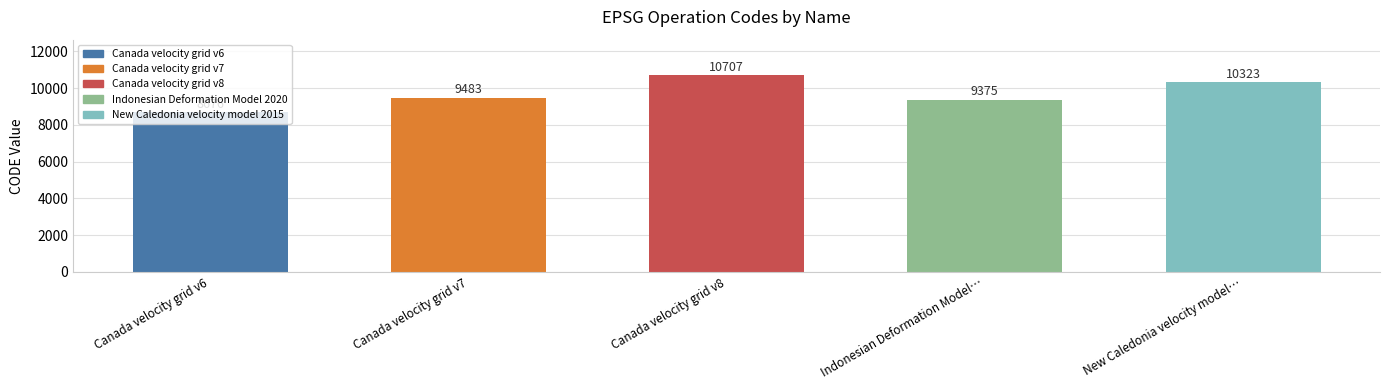

Reading left to right, what are all the values shown in this chart?

8676	9483	10707	9375	10323